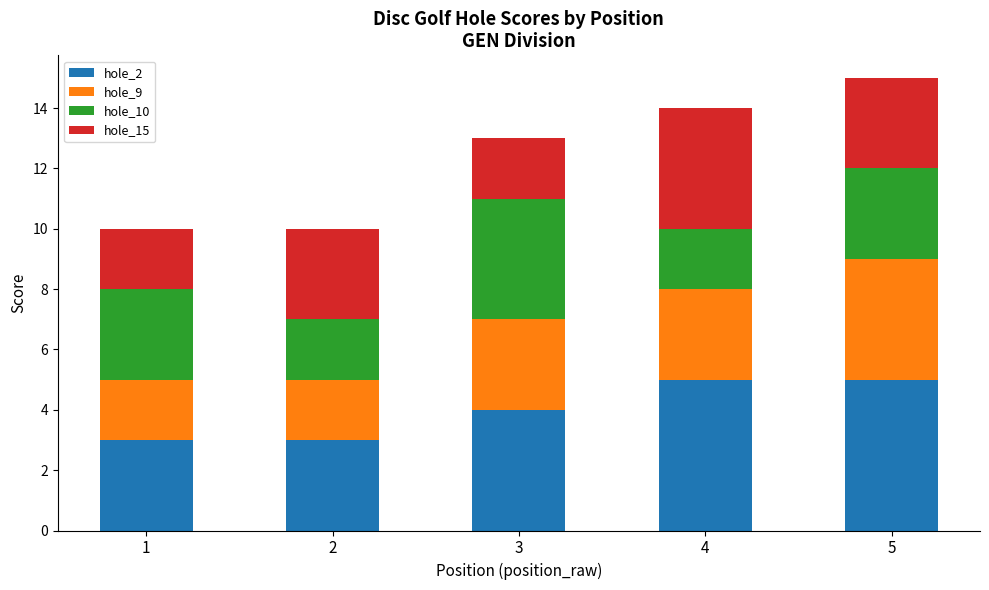

Is it true that hole_2 equals 4 at 3?

True